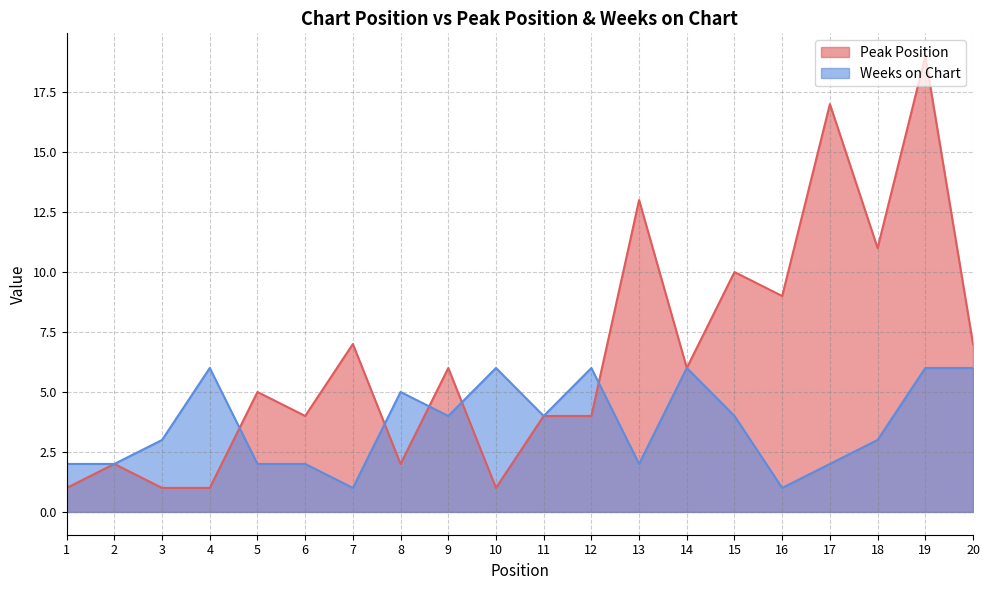

Rank the series by their average value, from lowest to highest.

Weeks on Chart, Peak Position